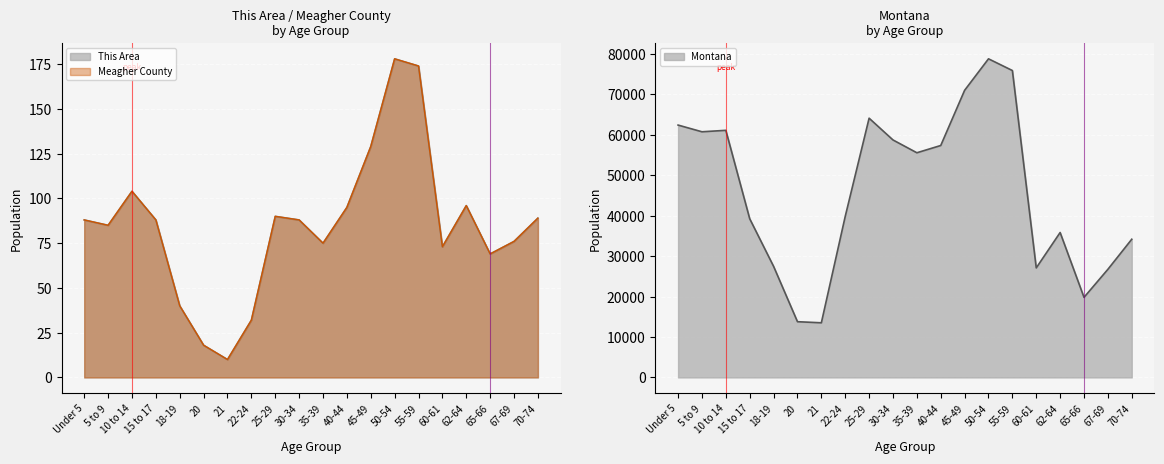

What is the sum of the This Area values at 67-69 and 20?

94